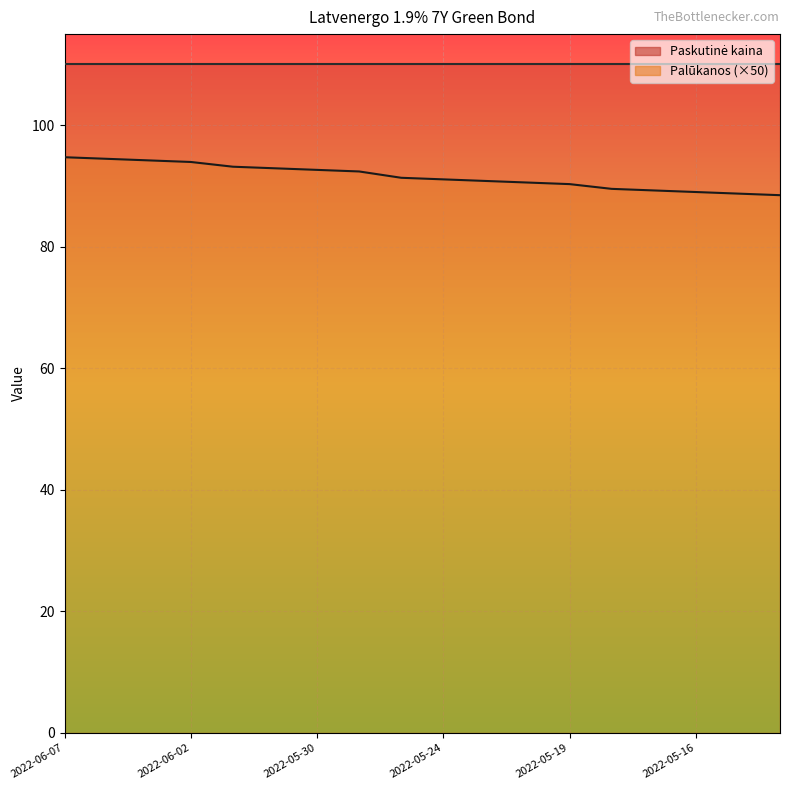

Between 2022-05-16 and 2022-05-23, which is larger?

2022-05-23